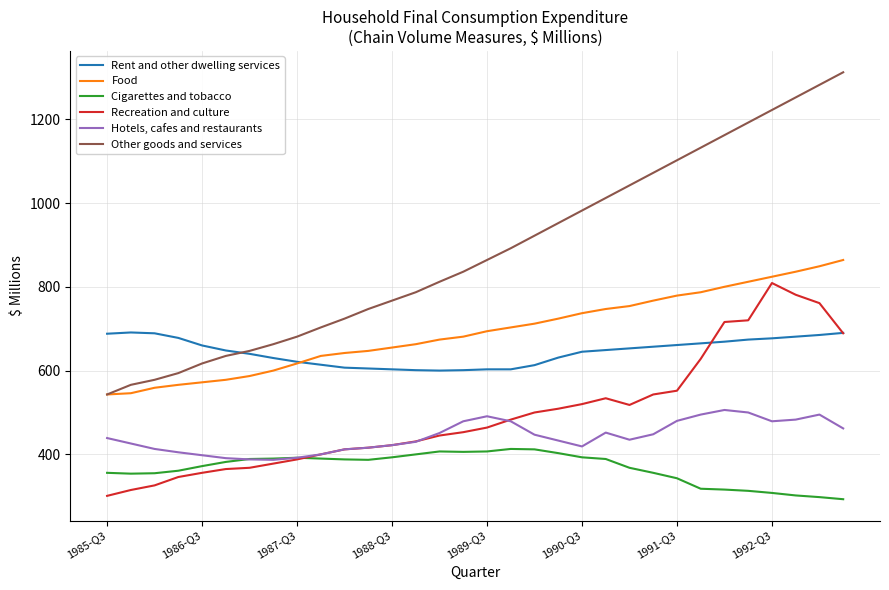

What is the maximum value shown in the chart?

1312